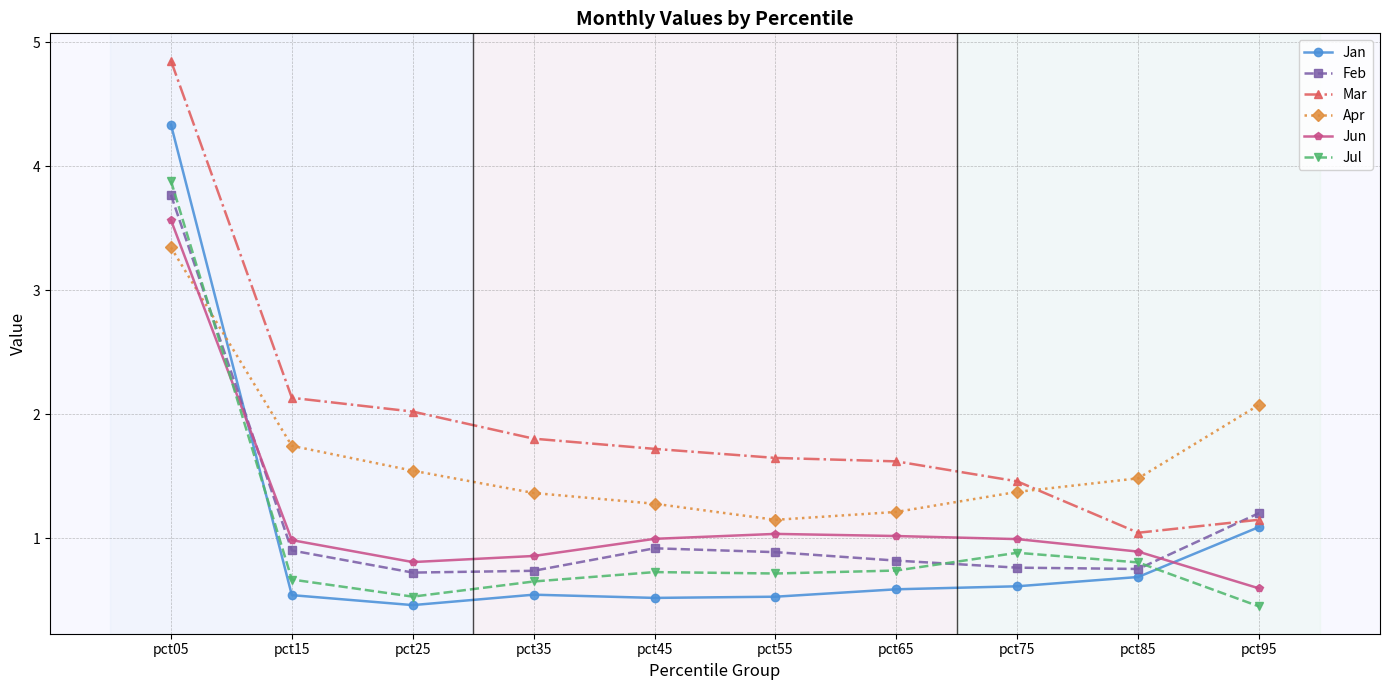

The value of Mar at pct45 is 1.7. True or false?

True